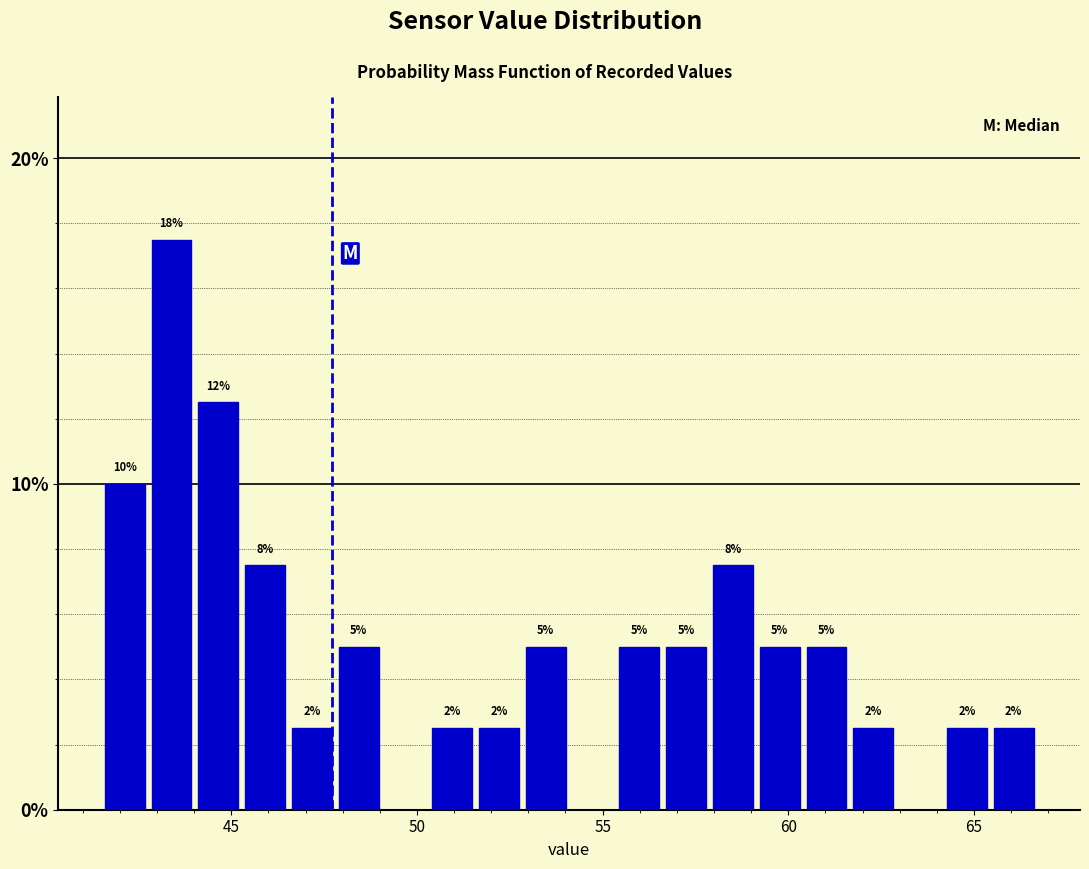

Around what value on the x-axis is the tallest bar? Give the approximate position of its centre, as read against the axis.

43.5